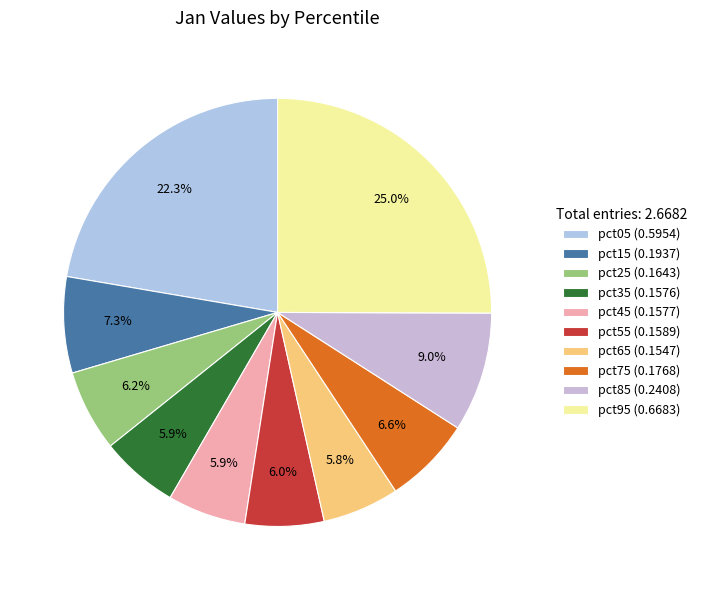

How many segments does this pie chart have?

10